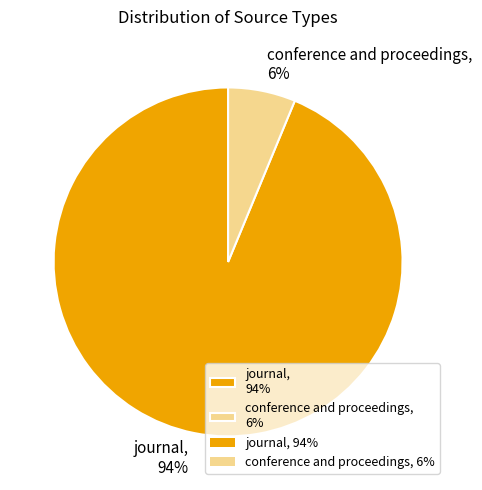

Does conference and proceedings account for over 50% of the chart?

No